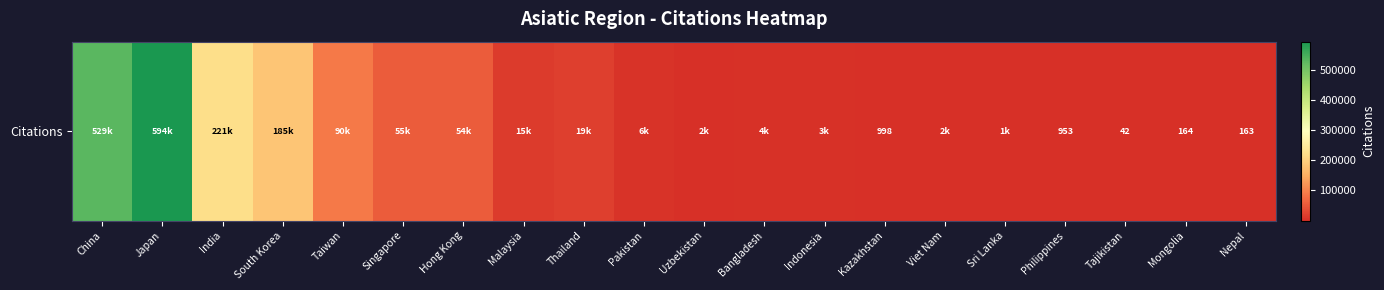

What is the average value?

89040